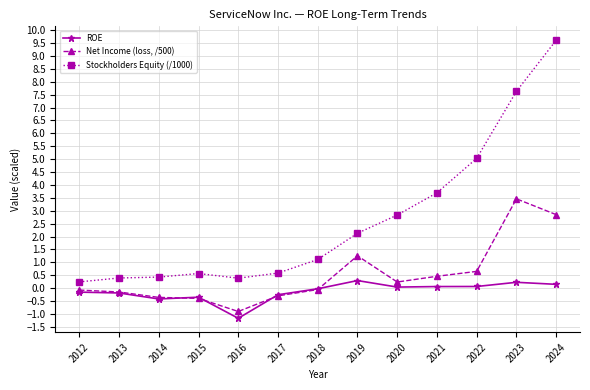

What is the total value across all series at 2020?

3.1